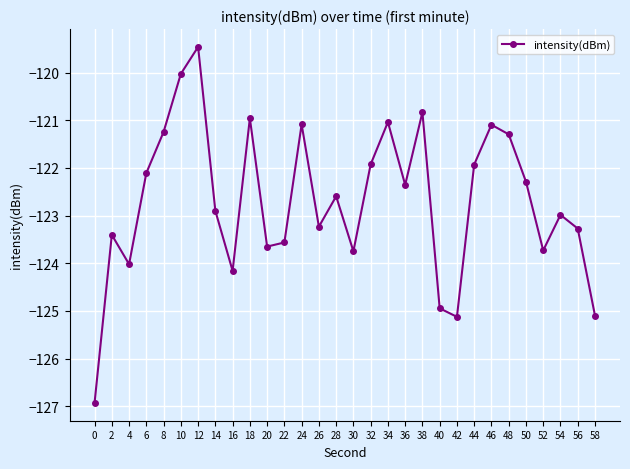

At which category does the data reach its first local peak?

2